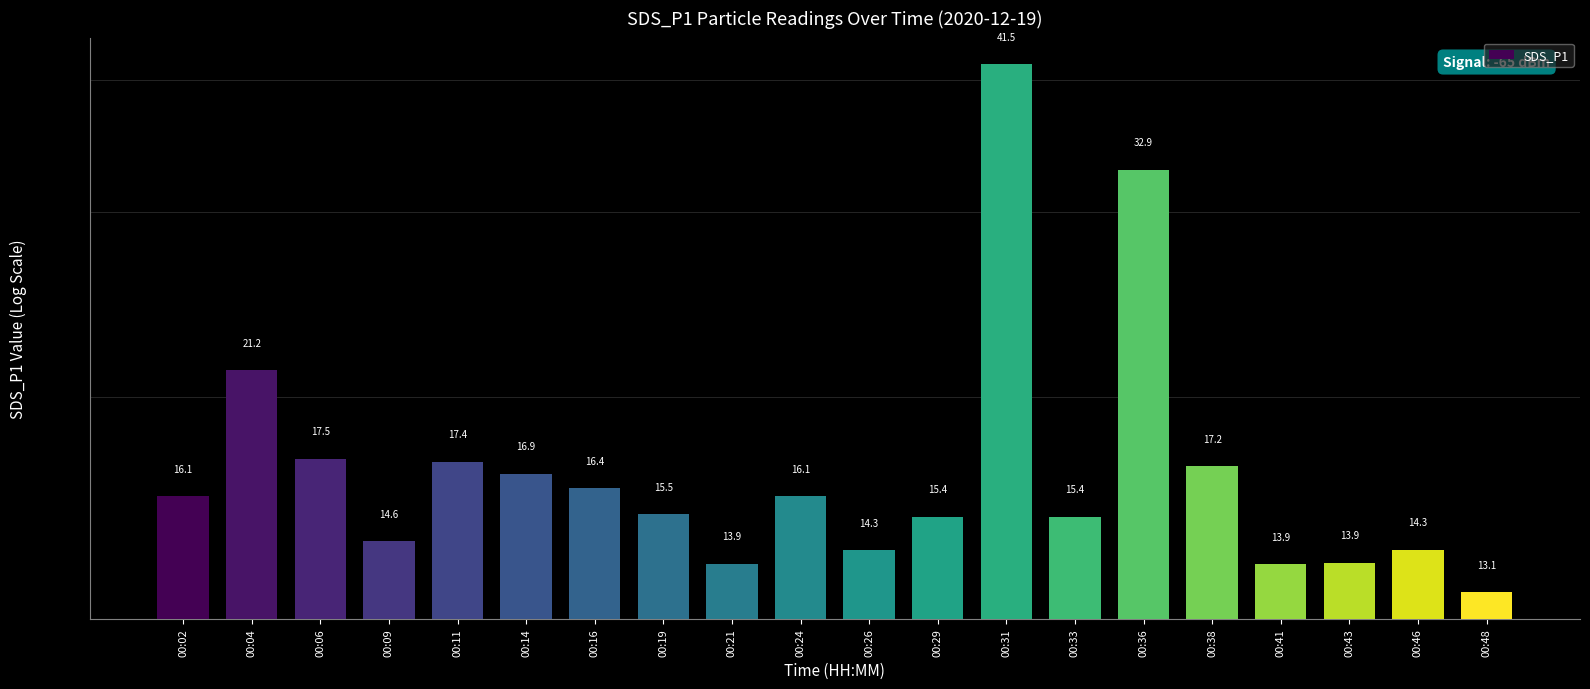

How many distinct data groups are displayed?

1